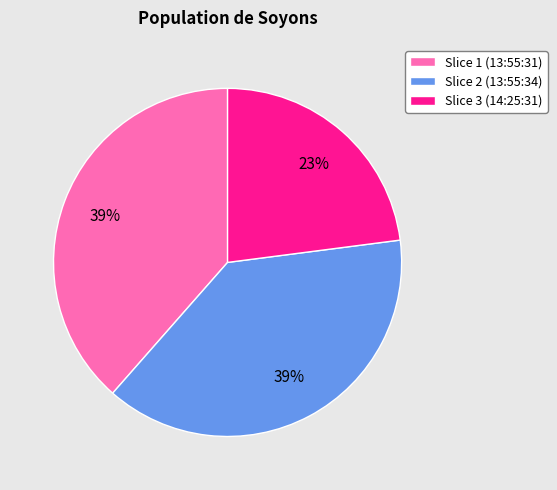

What is the ratio of the value at Slice 1 (13:55:31) to the value at Slice 2 (13:55:34)?

1.0